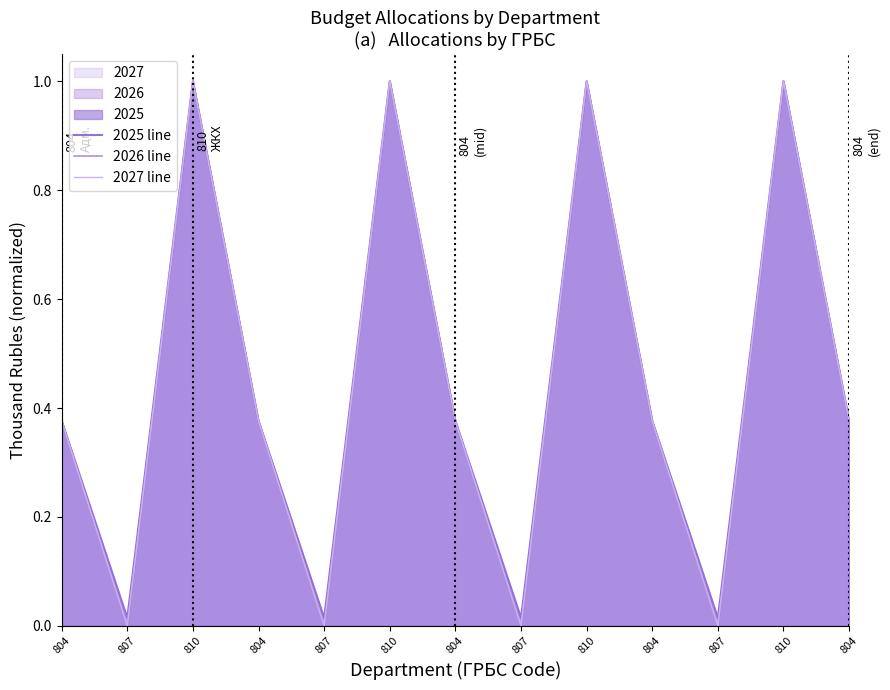

The 2026 line series shows -0.5 at 807. True or false?

False